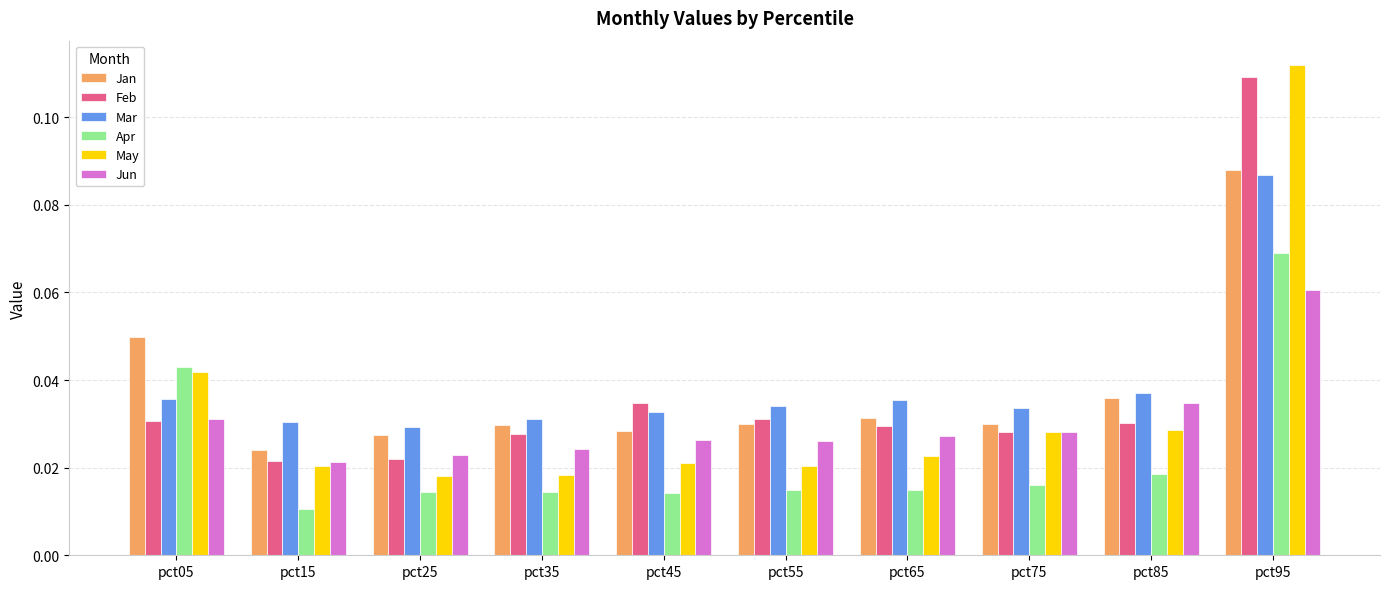

What is the sum of all Mar values?

0.4